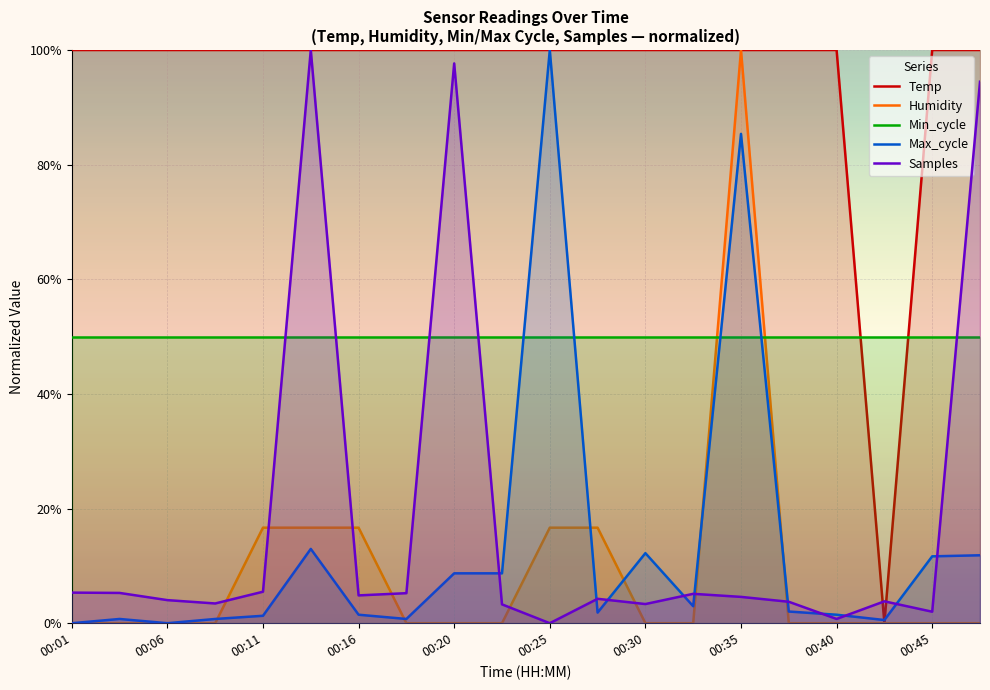

The value of Max_cycle at 17 is 0.6. True or false?

True